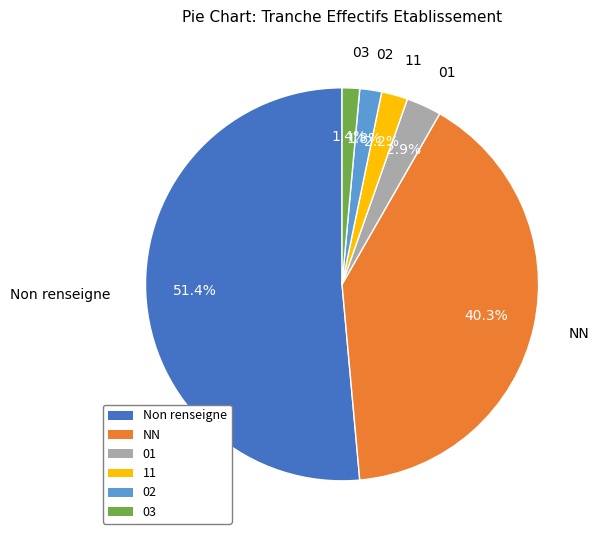

What portion of the pie excludes 03?

98.6%